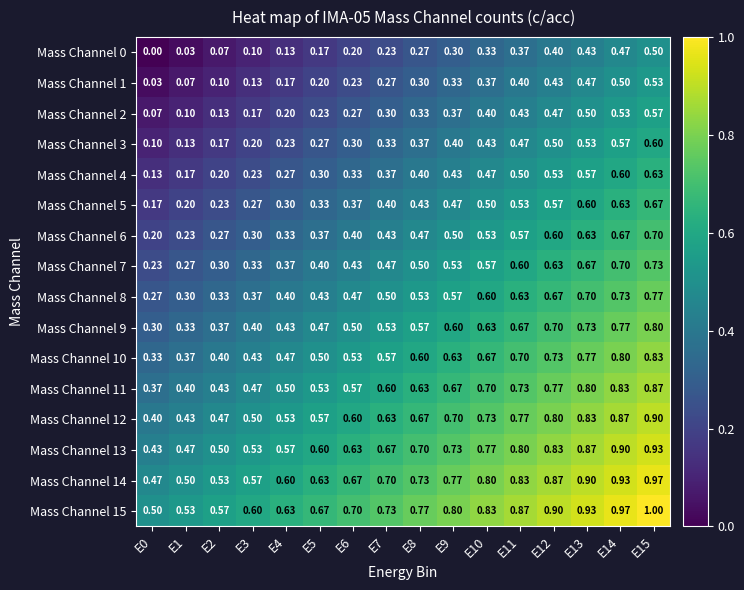

Is the value of Mass Channel 13 at E10 greater than the value of Mass Channel 11 at E8?

Yes